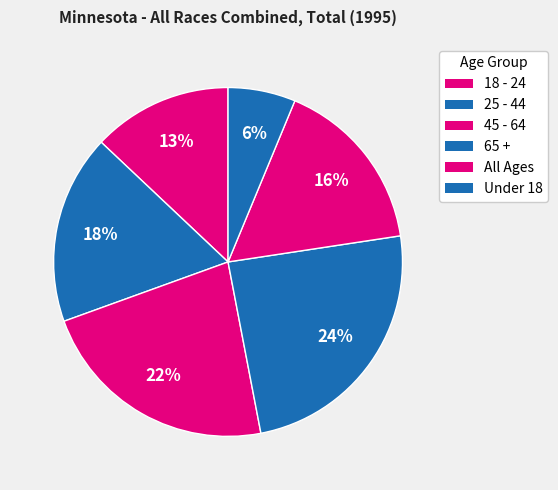

How many slices are in this pie chart?

6